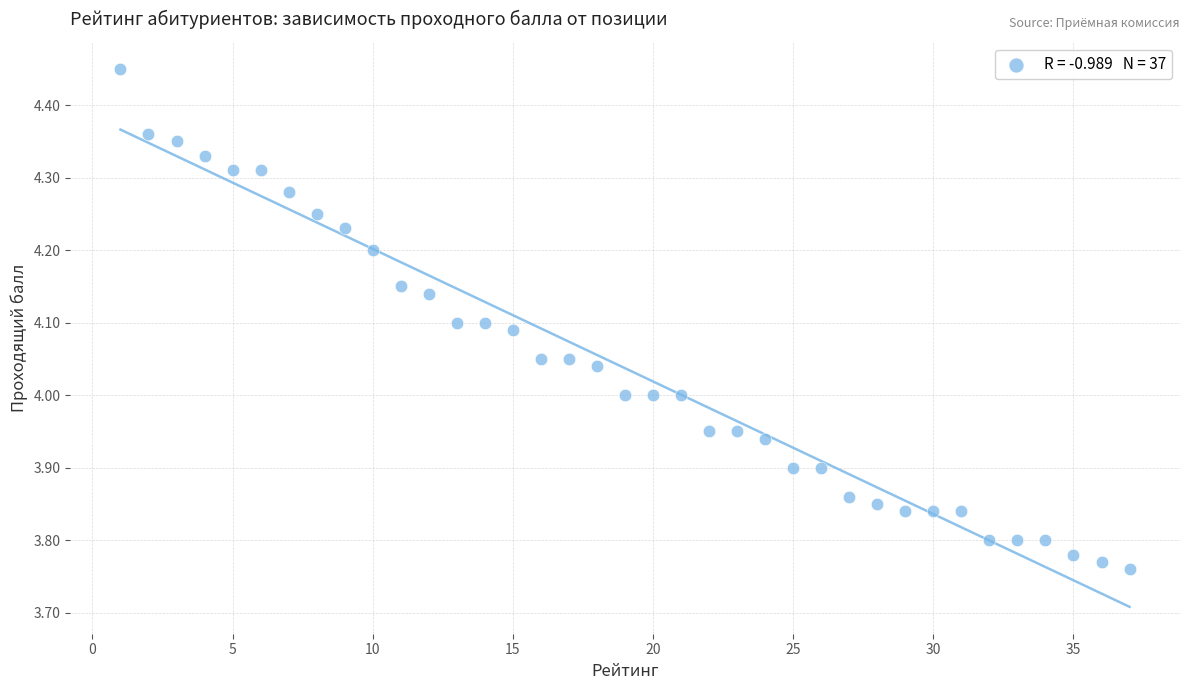

What is the range of Y values (max minus min)?

0.7